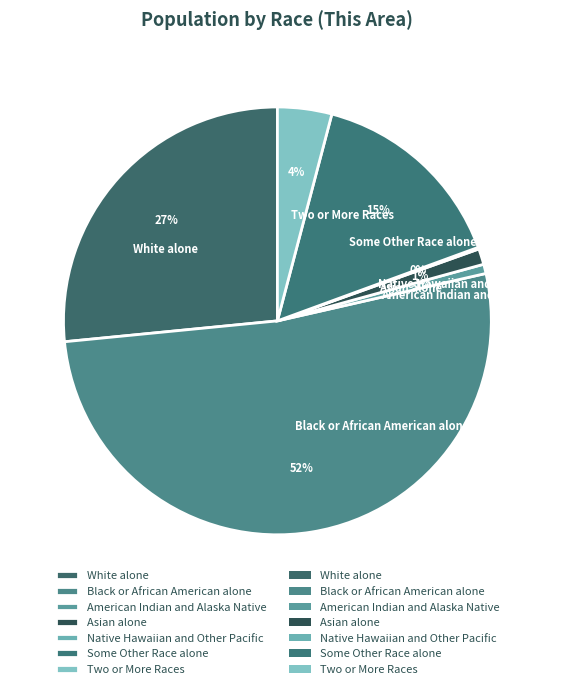

Is Black or African American alone the majority of the pie?

Yes